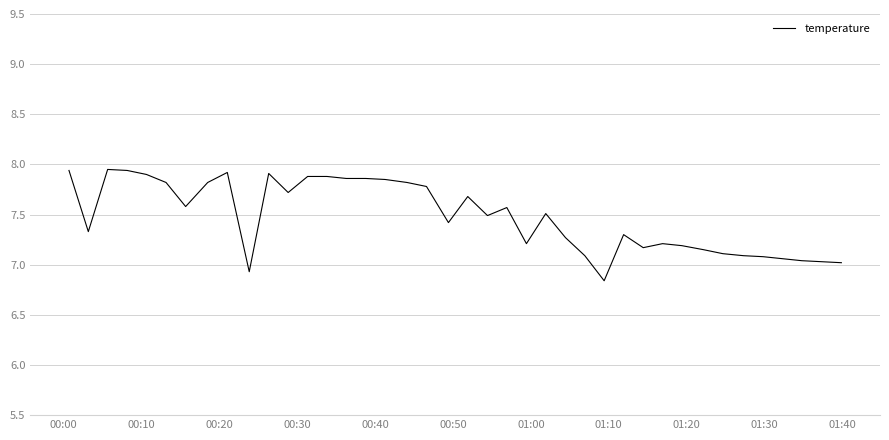

How many lines are shown in the chart?

1